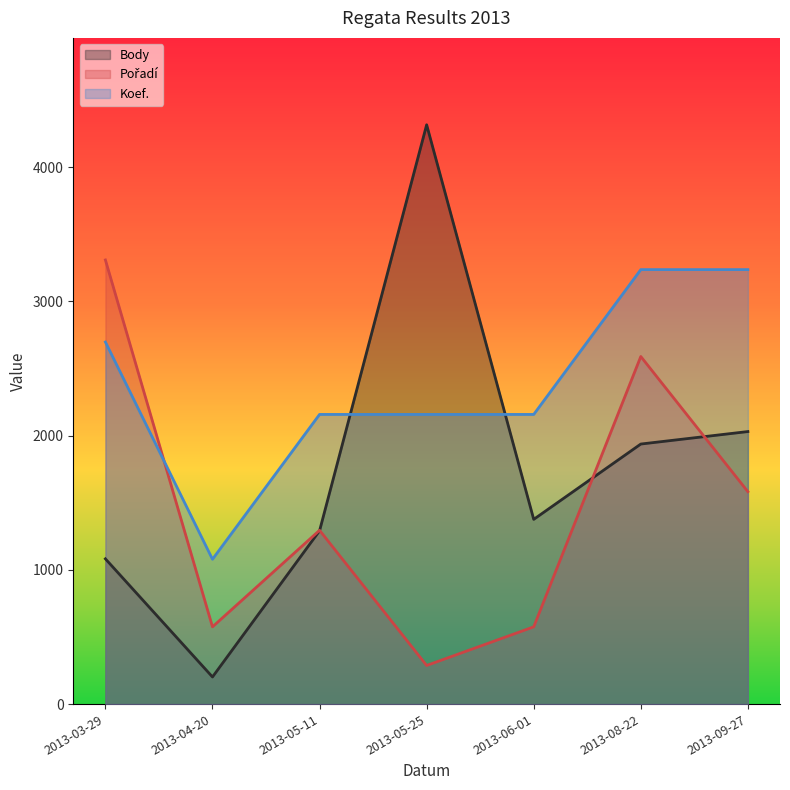

At which category does the chart reach its minimum across all series?

2013-04-20